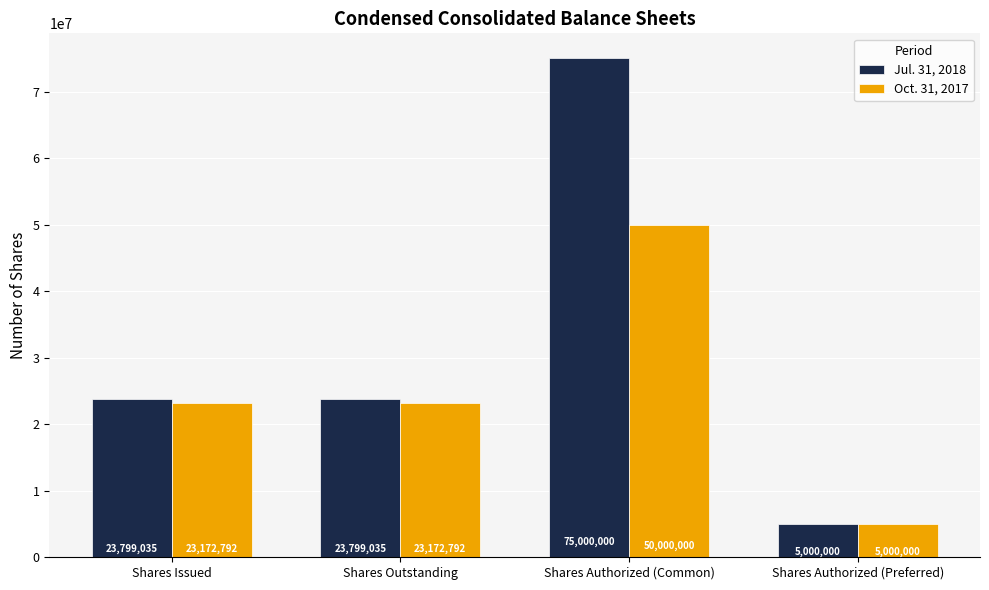

What is the difference between the maximum and second lowest values in the Jul. 31, 2018 series?

51200965